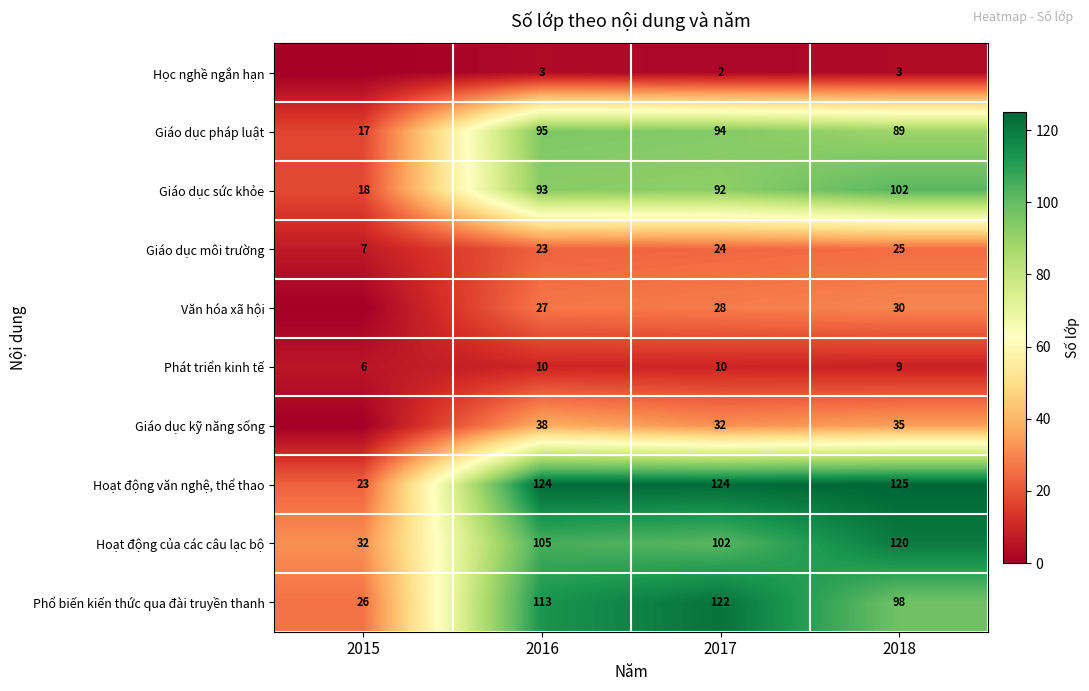

What is the sum of all Hoạt động của các câu lạc bộ values?

359